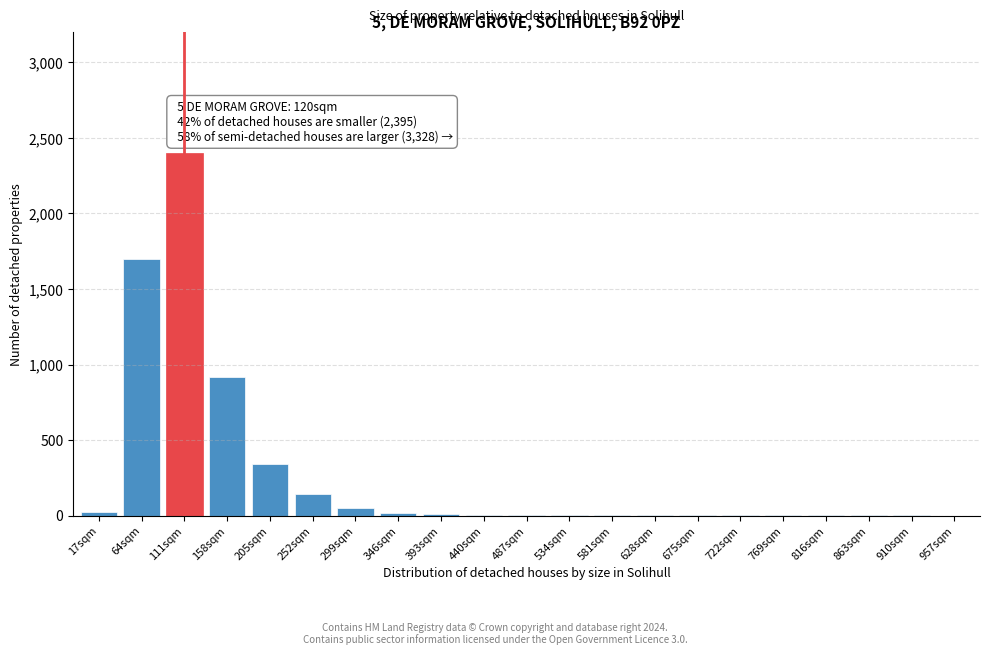

True or false: the data shows 1 at 675sqm.

True